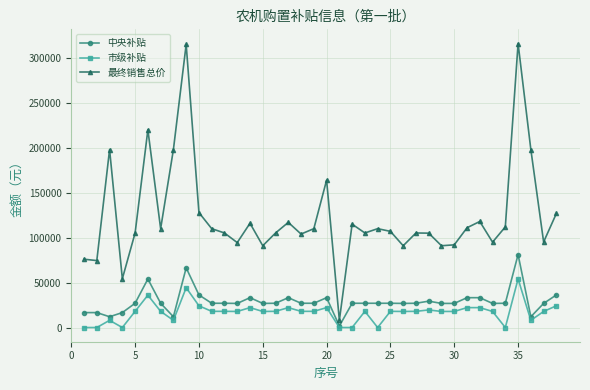

True or false: 最终销售总价 has more than 0 points higher than both neighbors.

True